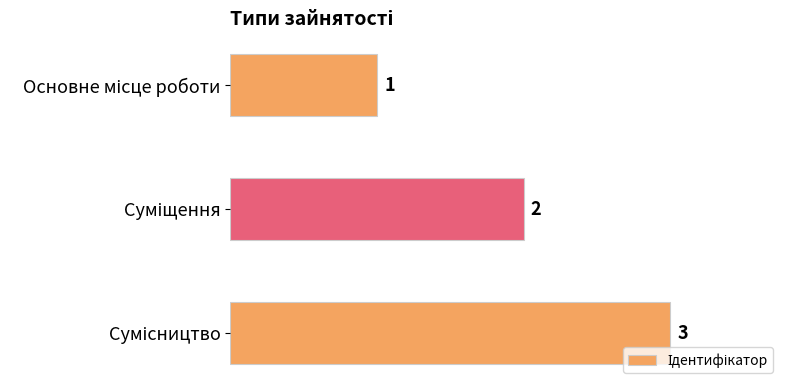

What is the greatest value displayed?

3